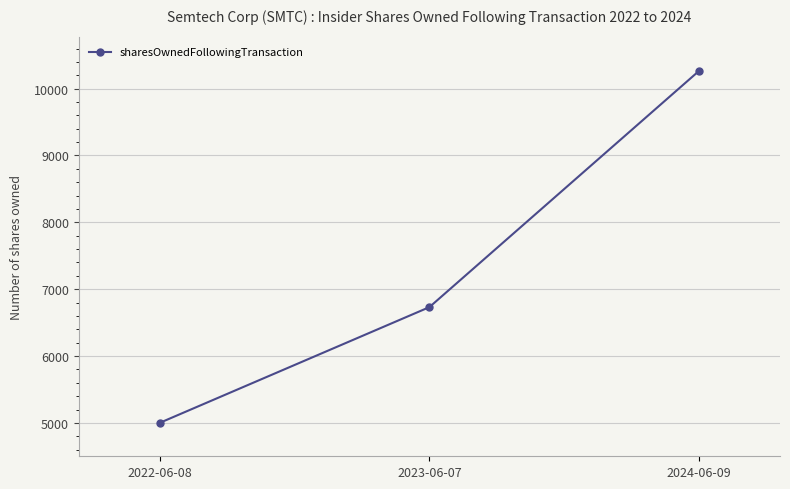

What is the label of the 1st point from the right?

2024-06-09